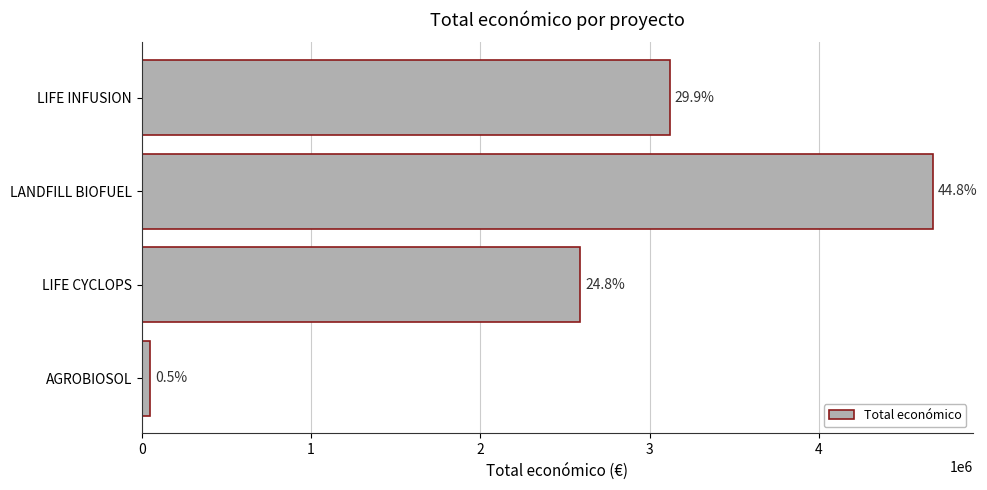

How many bars are there in total?

4